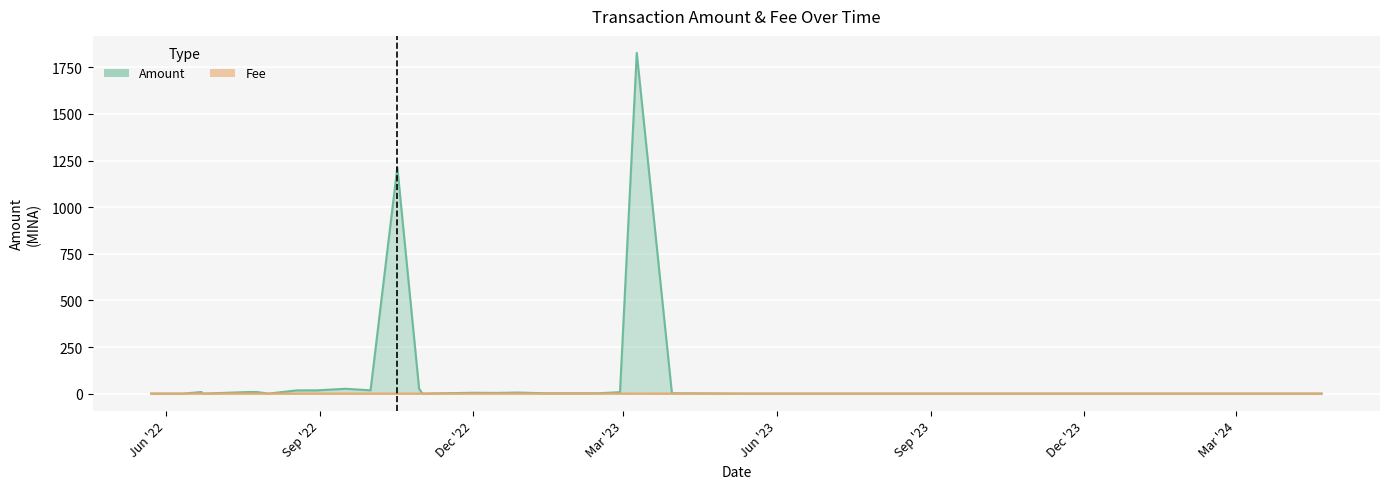

What is the average value of the Amount series?

80.0